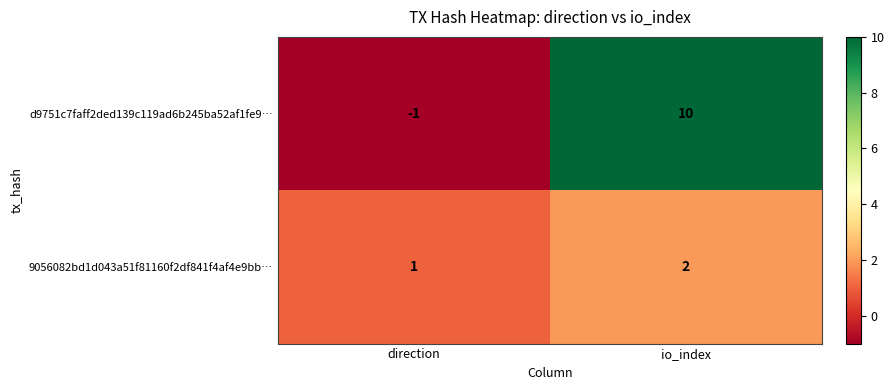

Which series has the largest range (max minus min)?

d9751c7faff2ded139c119ad6b245ba52af1fe9…